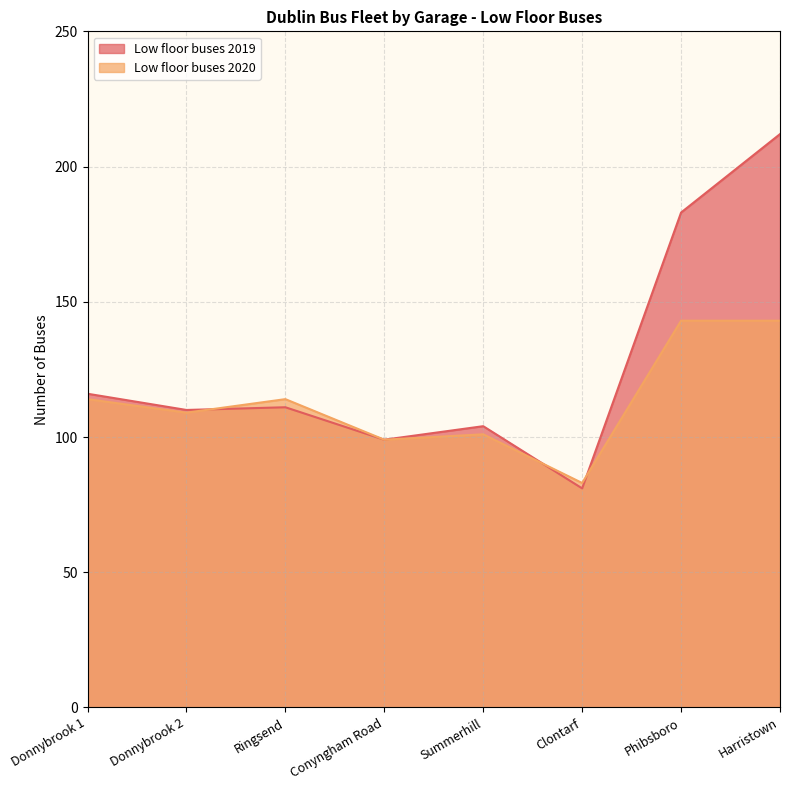

Where is the first local minimum for Low floor buses 2019?

Donnybrook 2